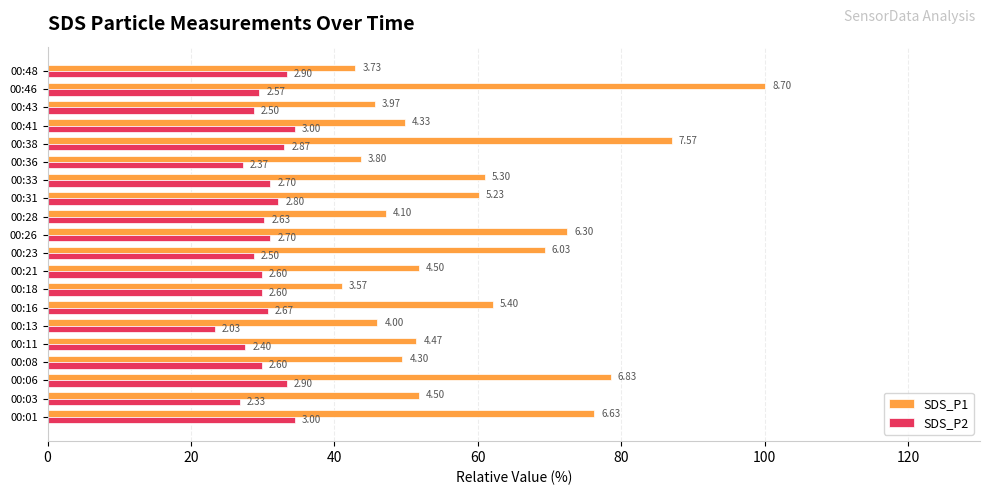

What are all the series names shown in the legend?

SDS_P1, SDS_P2